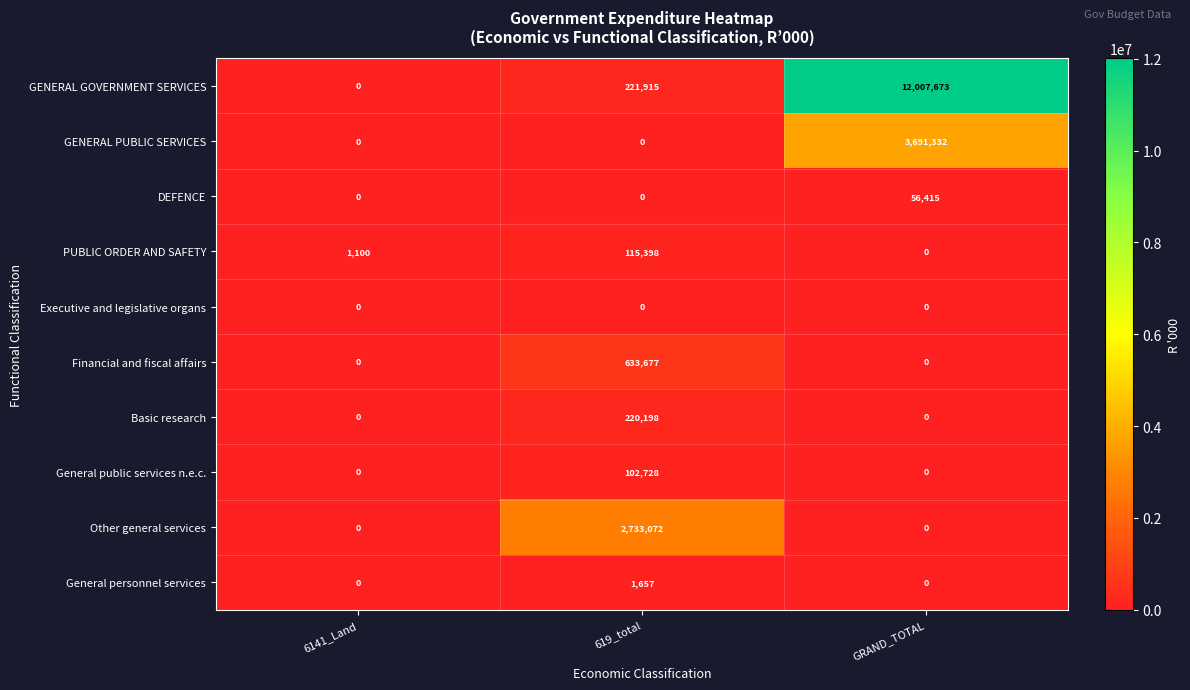

What is the difference between the GENERAL GOVERNMENT SERVICES values at 6141_Land and GRAND_TOTAL?

12007673